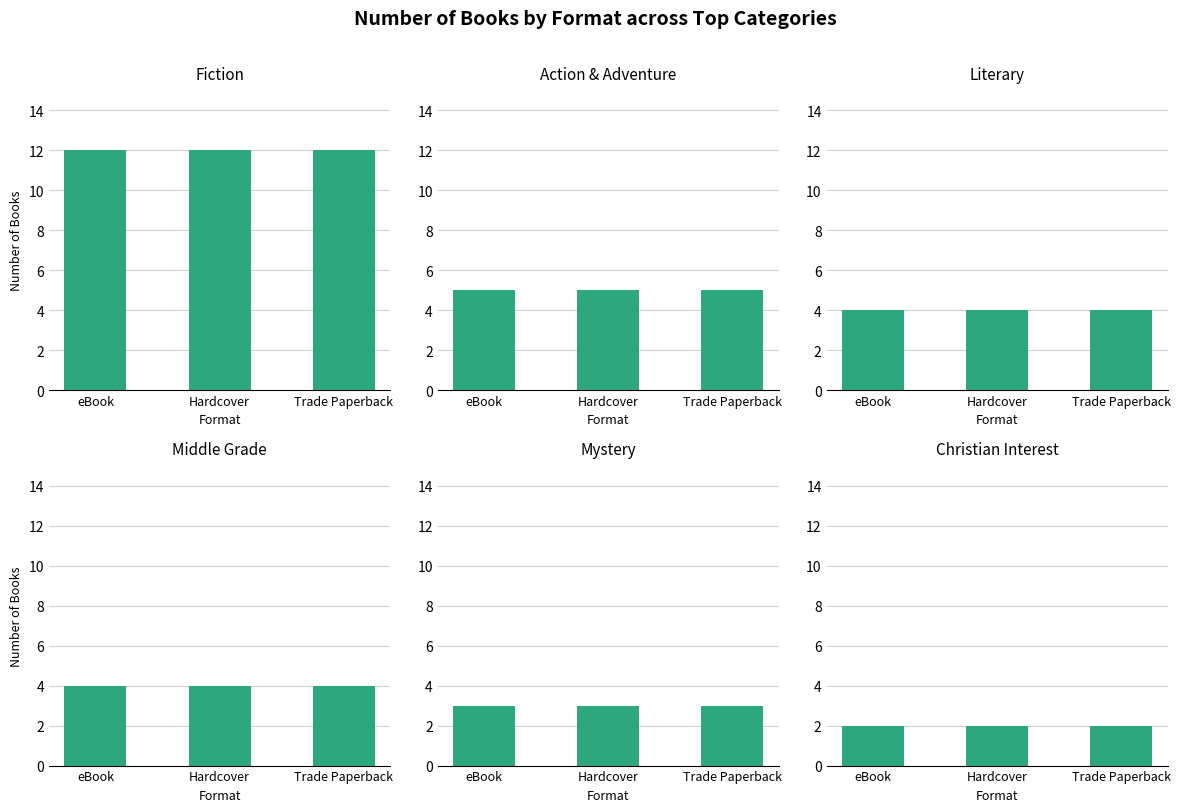

What is the average value of the Middle Grade series?

4